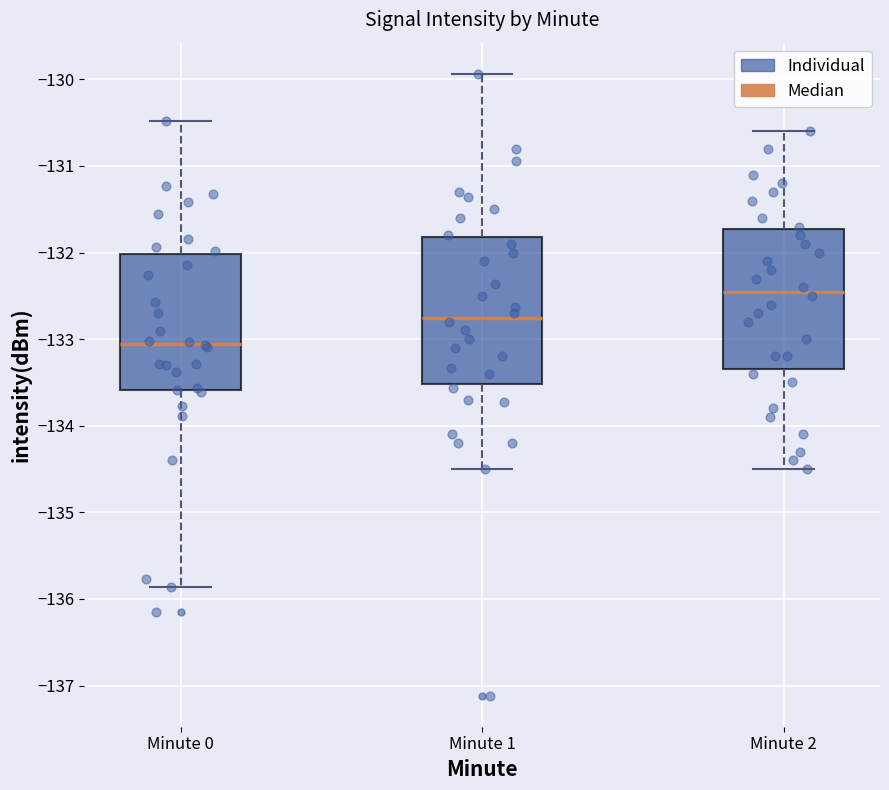

Which box has the lowest median line?

Minute 0